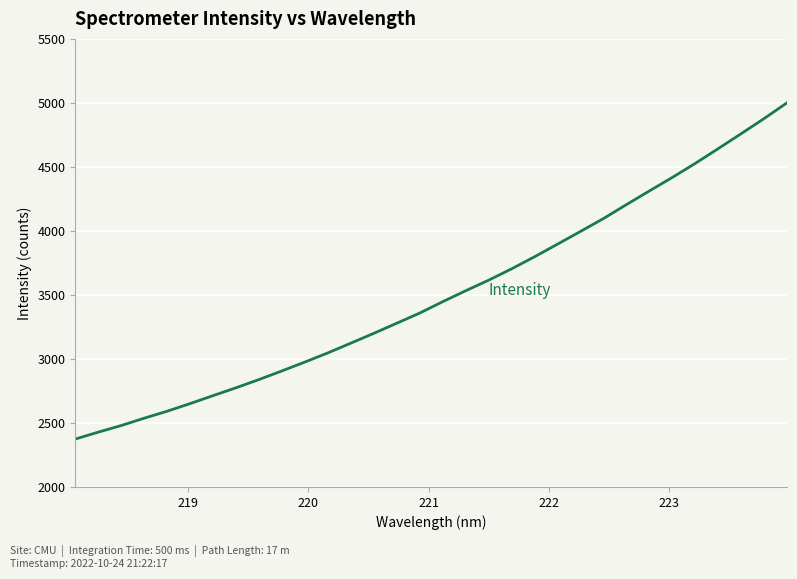

What is the difference between the maximum and minimum values?

2627.0